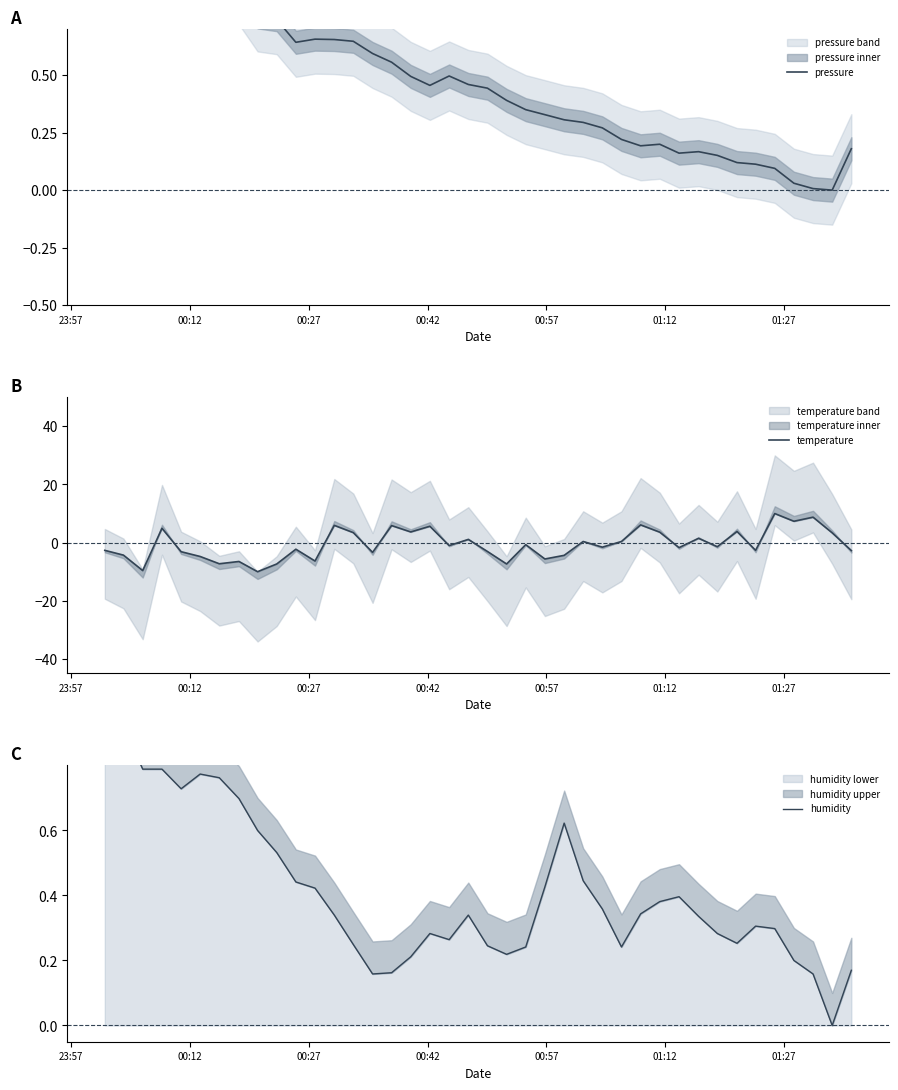

Reading right to left, transcribe all the data shown in this chart.

pressure: 0.2	0.0	0.0	0.0	0.1	0.1	0.1	0.2	0.2	0.2	0.2	0.2	0.2	0.3	0.3	0.3	0.3	0.3	0.4	0.4	0.5	0.5	0.5	0.5	0.6	0.6	0.6	0.7	0.7	0.6	0.7	0.8	0.9	0.9	0.9	0.9	0.9	0.9	1.0	1.0
temperature: -2.7	3.4	8.8	7.3	10.0	-2.7	3.8	-1.4	1.5	-1.7	3.6	6.1	0.4	-1.6	0.4	-4.4	-5.6	-0.7	-7.3	-3.0	1.1	-1.0	5.6	3.7	5.9	-3.4	3.4	5.9	-6.3	-2.3	-7.3	-10.0	-6.5	-7.3	-4.8	-3.1	4.9	-9.6	-4.3	-2.7
humidity: 0.2	0.0	0.2	0.2	0.3	0.3	0.3	0.3	0.3	0.4	0.4	0.3	0.2	0.4	0.4	0.6	0.4	0.2	0.2	0.2	0.3	0.3	0.3	0.2	0.2	0.2	0.2	0.3	0.4	0.4	0.5	0.6	0.7	0.8	0.8	0.7	0.8	0.8	0.9	1.0